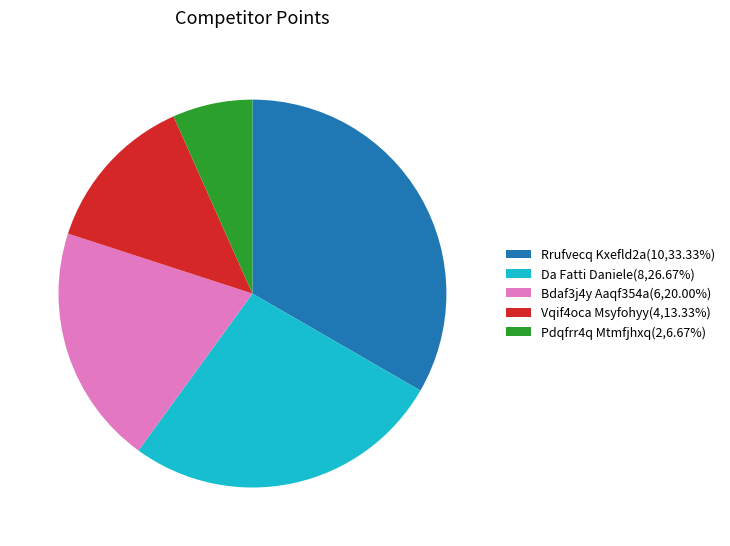

What is the ratio of the value at Bdaf3j4y Aaqf354a(6,20.00%) to the value at Da Fatti Daniele(8,26.67%)?

0.7